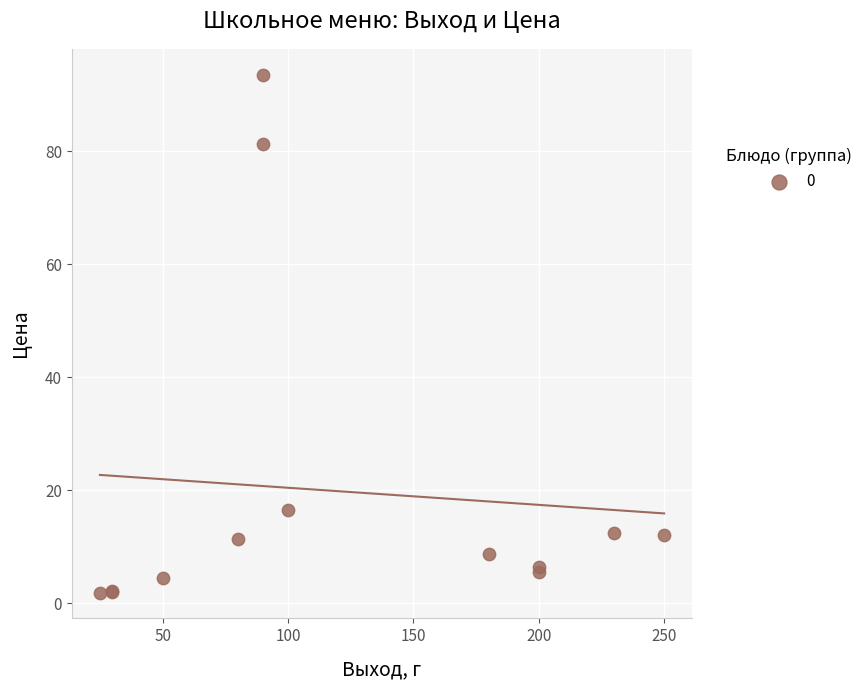

What Y value in the scatter plot is closest to 47?

16.5